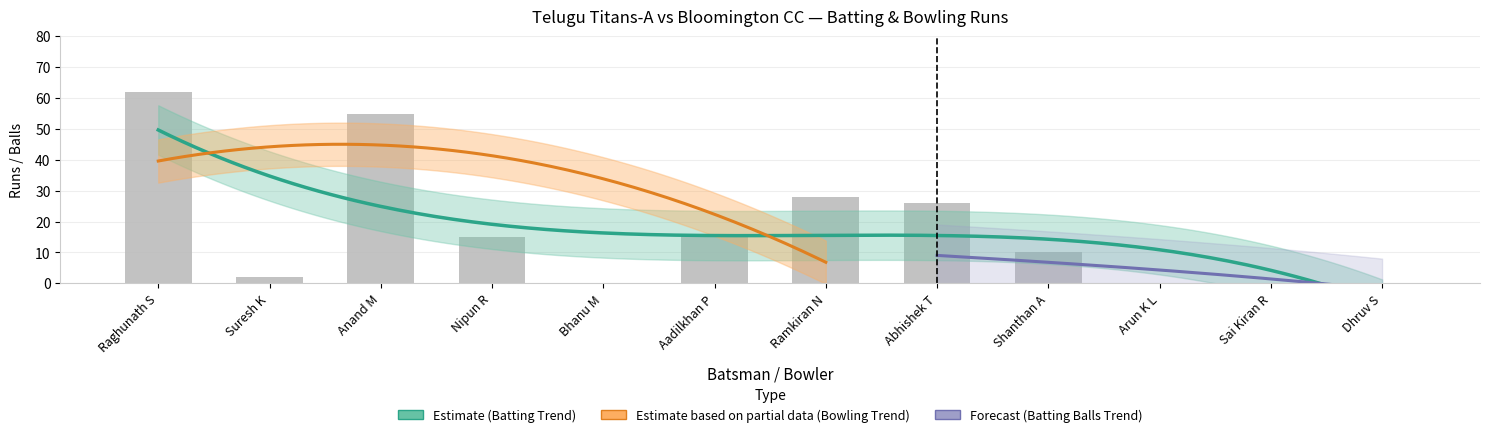

Which has a higher value, Ramkiran N or Sai Kiran R?

Ramkiran N